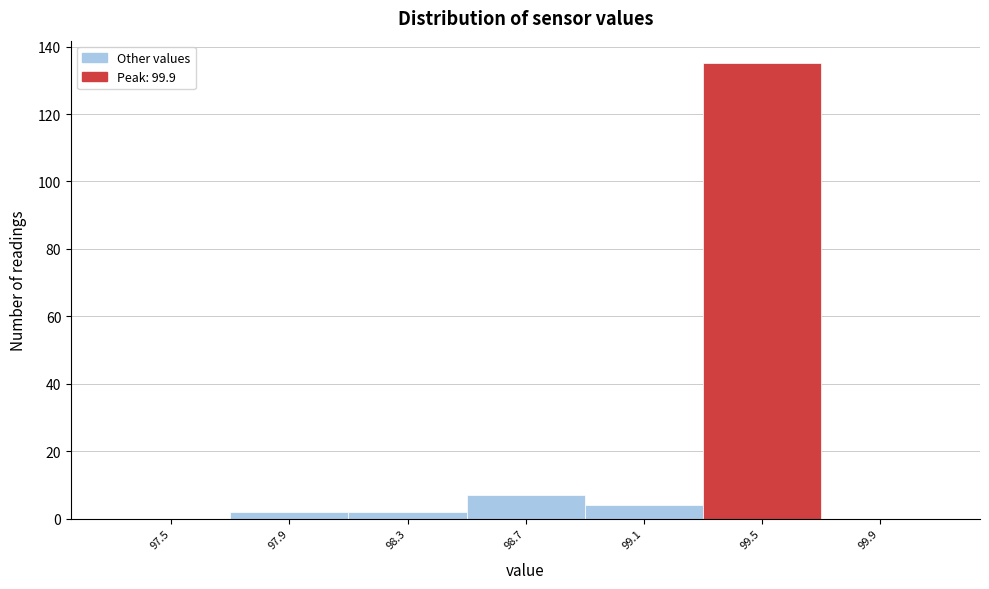

Reading right to left, what are all the values shown in this chart?

99.9=0	99.5=135	99.1=4	98.7=7	98.3=2	97.9=2	97.5=0